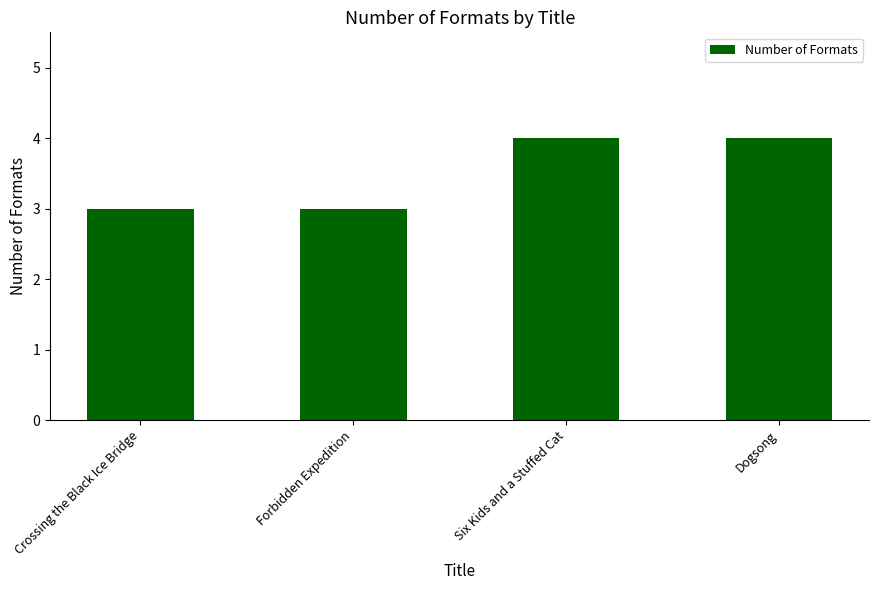

What is the label of the 2nd bar from the left?

Forbidden Expedition